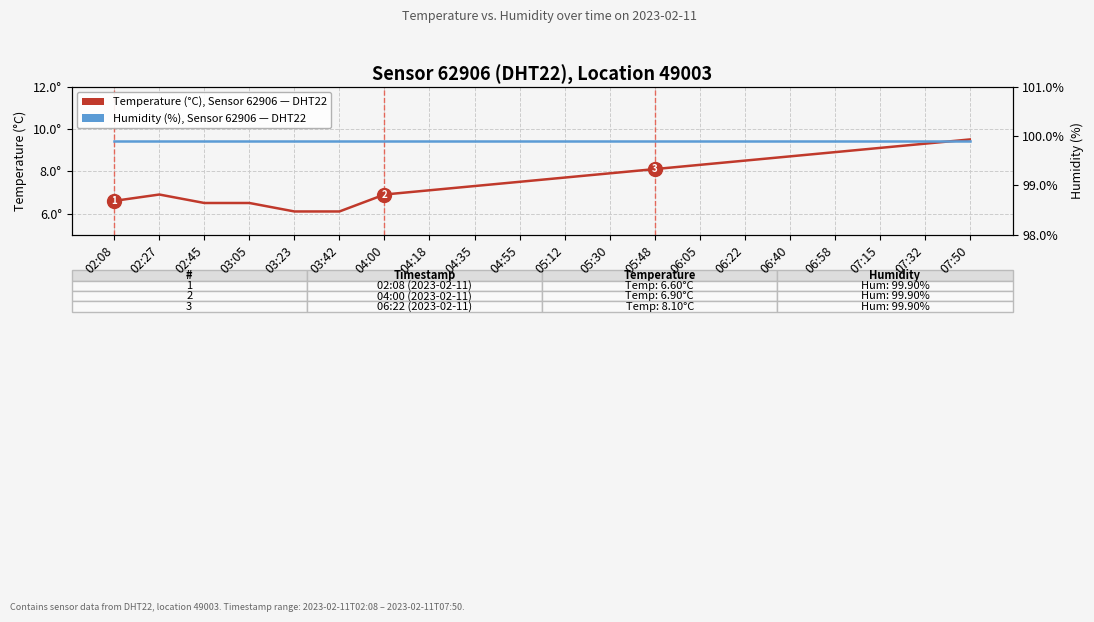

Is the value of Temperature (°C), Sensor 62906 at 03:23 greater than the value of Humidity (%), Sensor 62906 at 06:05?

No